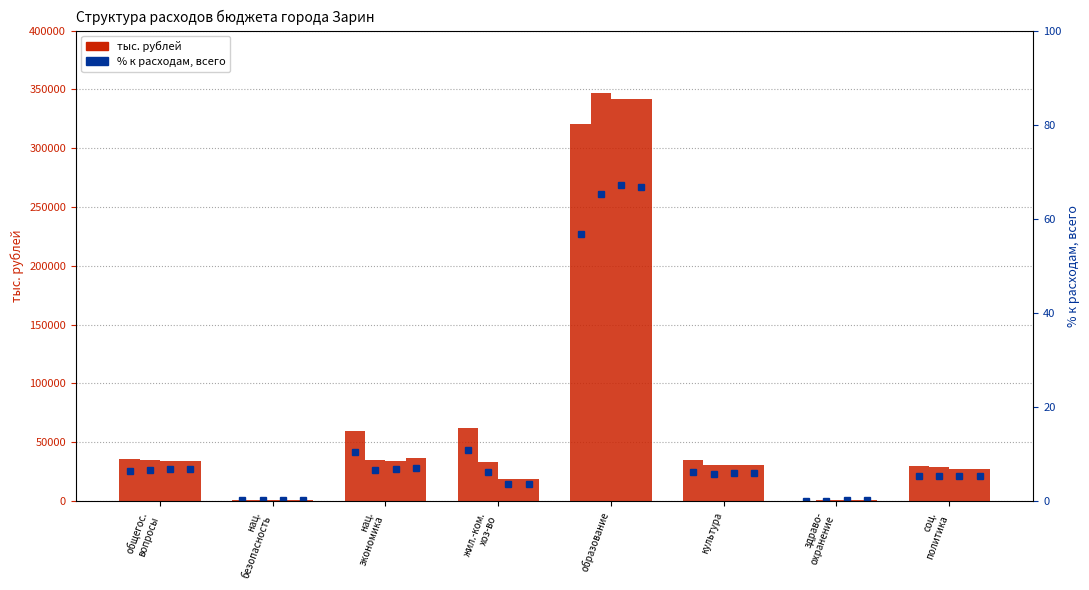

What is the value of the 2017 bar at the 8th from the left?

29548.7